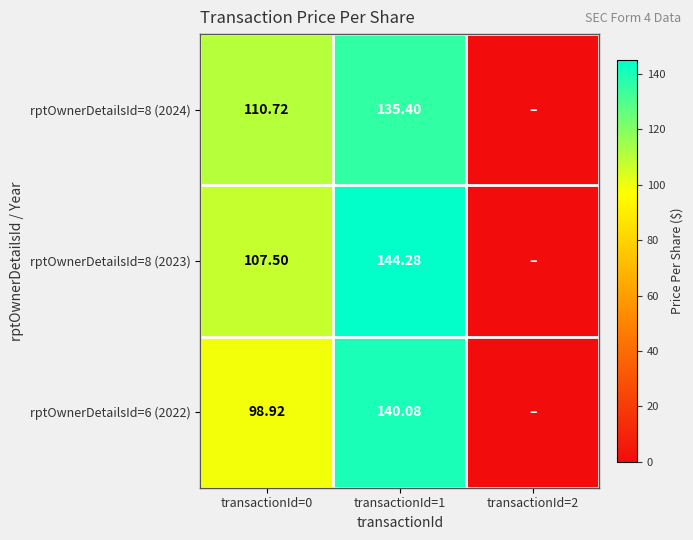

What is the total value across all series at transactionId=1?

419.8